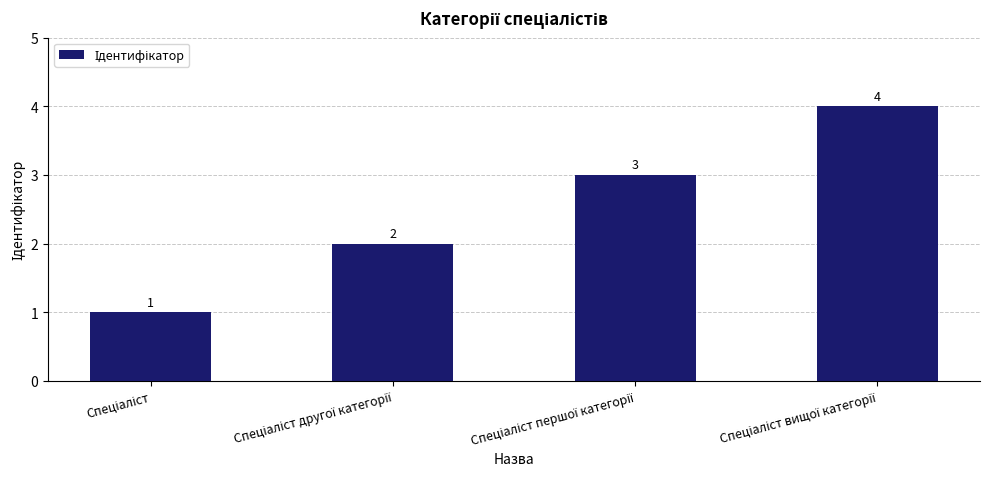

Reading right to left, list all the values displayed in this chart.

4	3	2	1